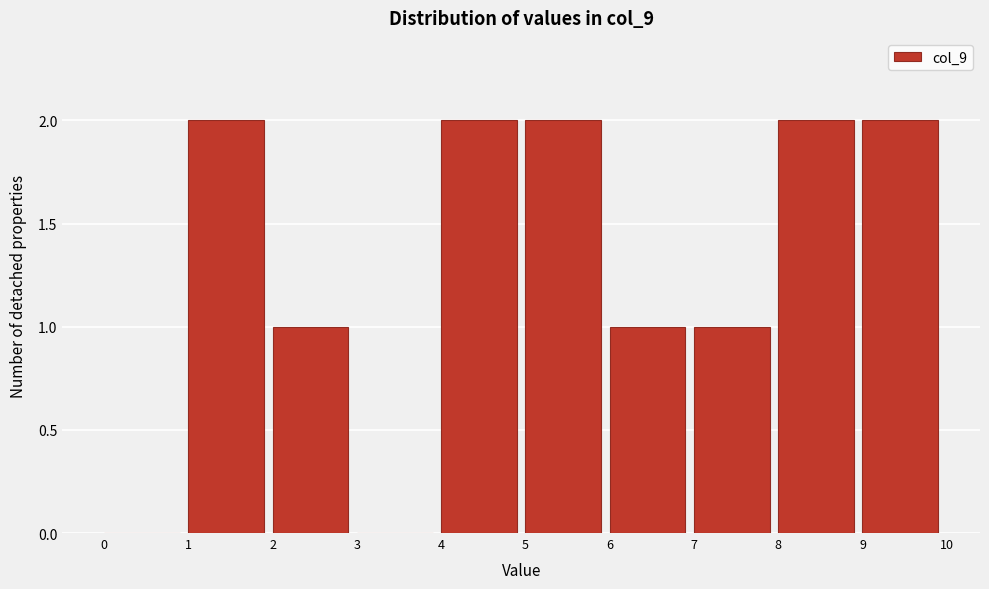

Reading left to right, list every bar in this chart as the range it spans on the x-axis followed by its height. The values are not printed on the chart, so give them approximately, as read against the axis.

0 to 1: 0
1 to 2: 2
2 to 3: 1
3 to 4: 0
4 to 5: 2
5 to 6: 2
6 to 7: 1
7 to 8: 1
8 to 9: 2
9 to 10: 2